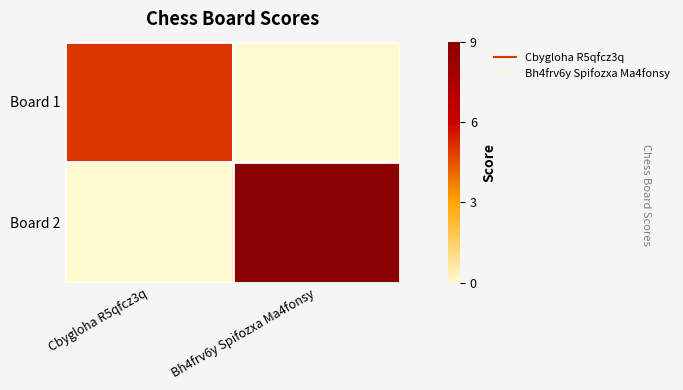

List the series in order of their peak value, highest first.

Board 2, Board 1